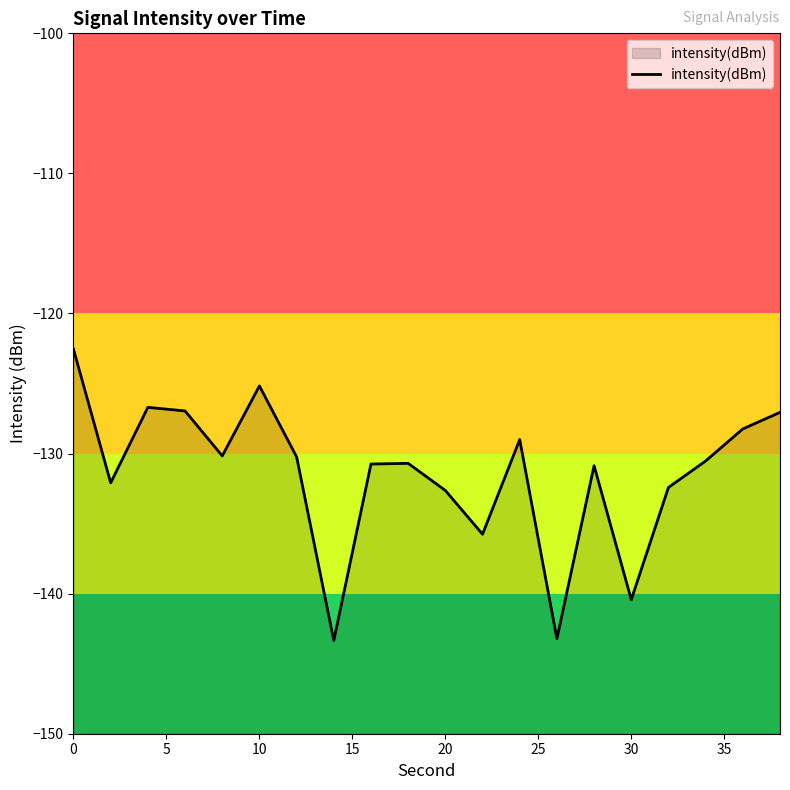

Count the number of data series in this chart.

1